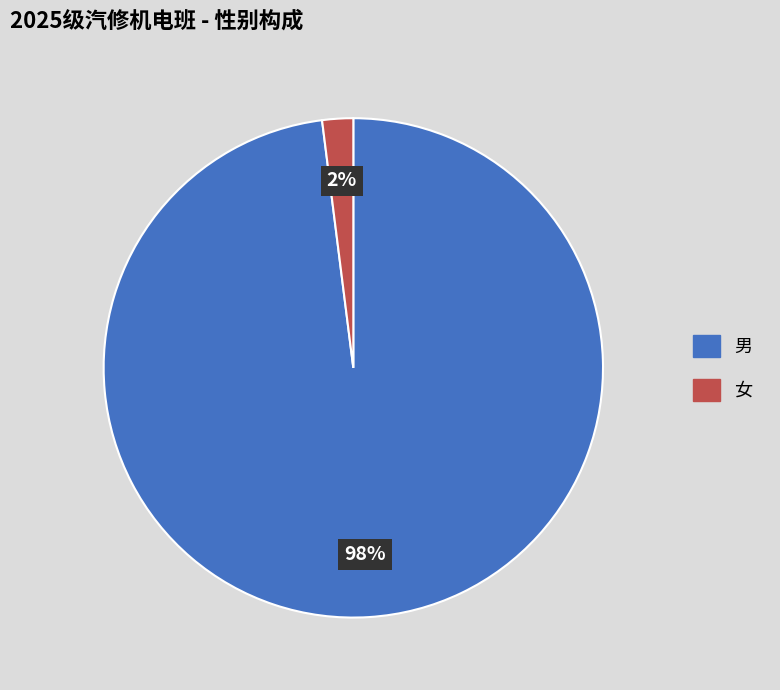

Count the number of slices in the pie.

2